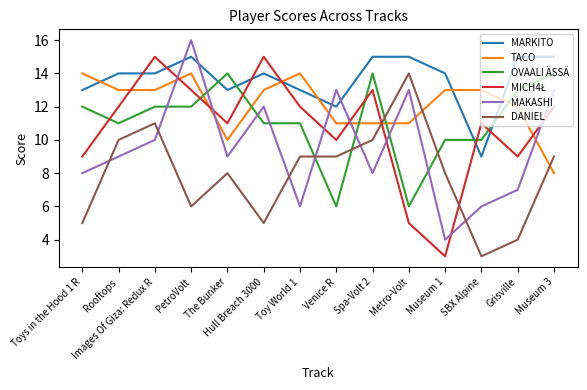

What is the total value across all series at The Bunker?

65